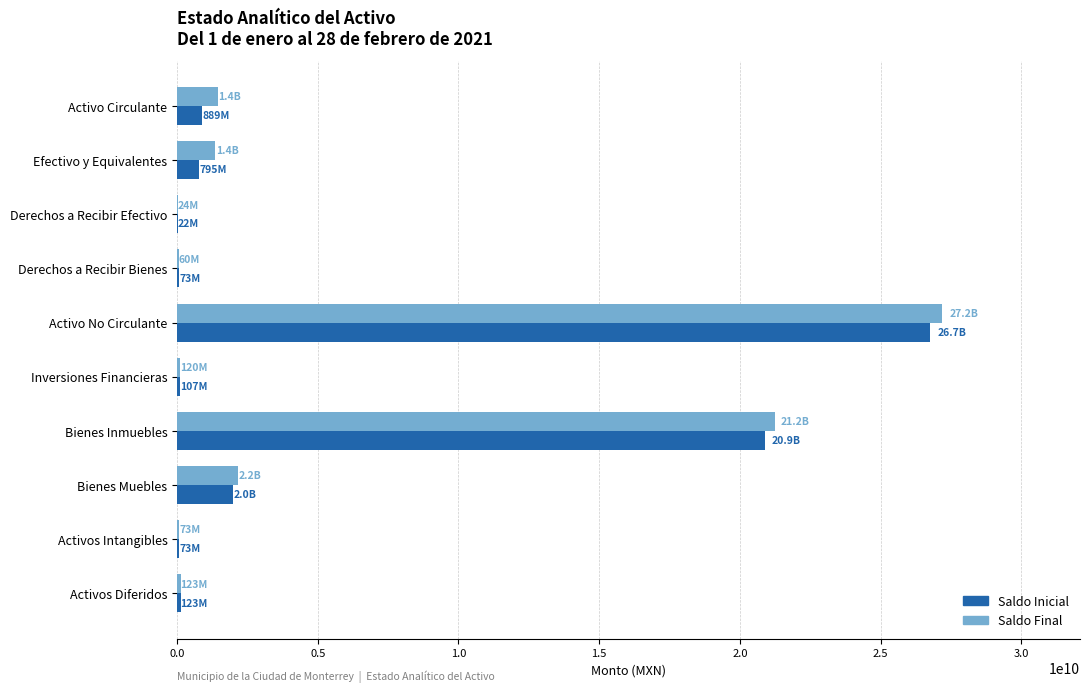

What is the approximate value of Saldo Final at Bienes Inmuebles?

21241639626.2